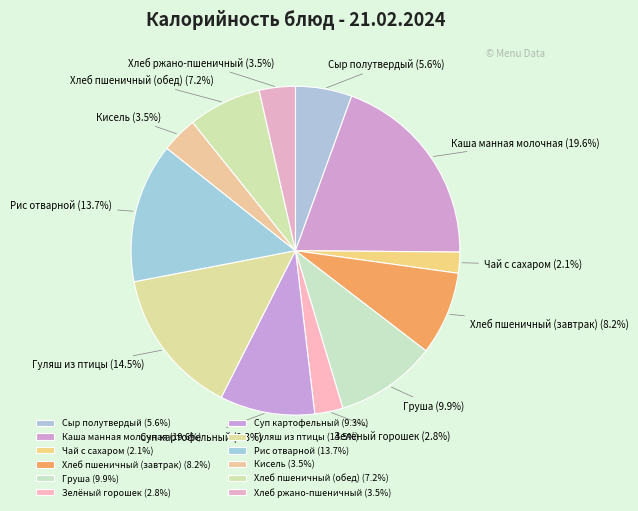

What is the total percentage of Гуляш из птицы and Зелёный горошек?

17.3%